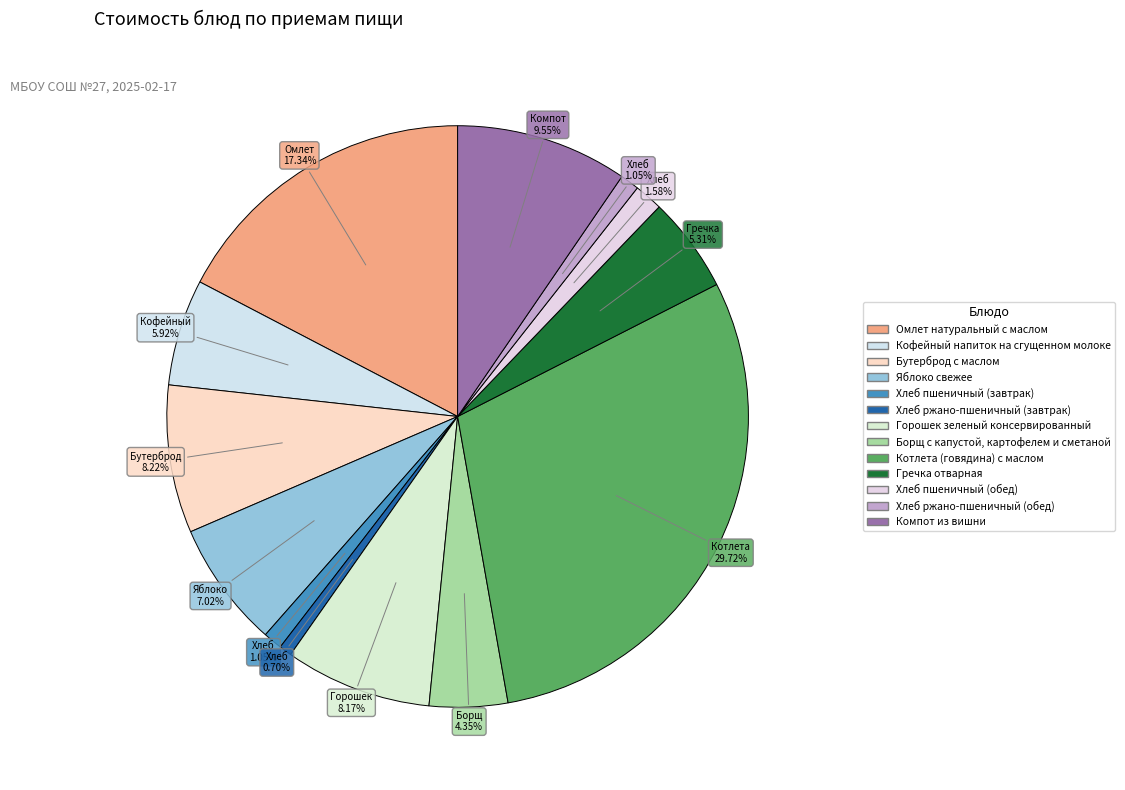

What is the smallest slice in the pie chart?

Хлеб ржано-пшеничный (завтрак)